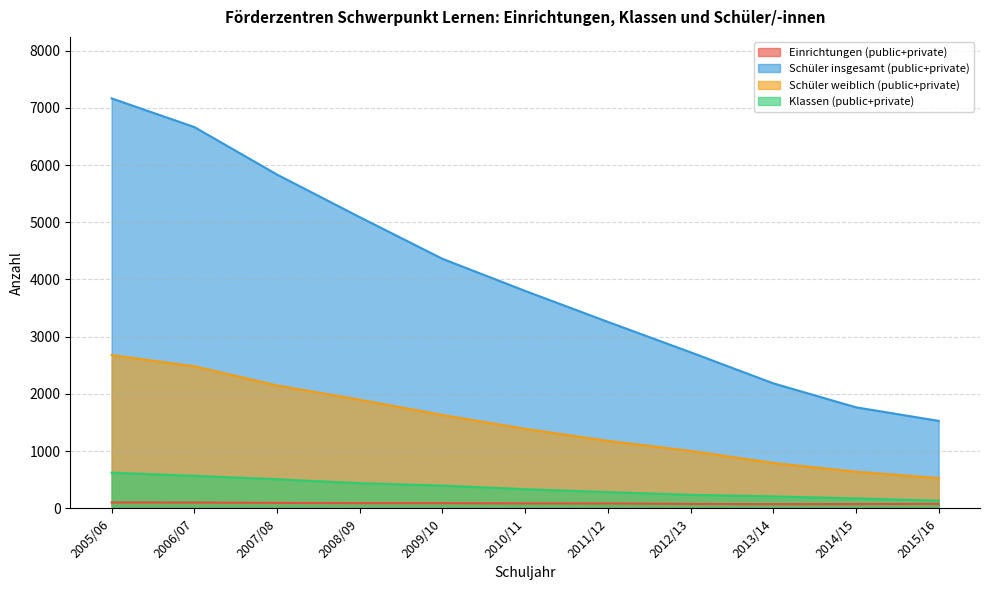

What is the difference between the maximum and minimum values in the Schüler weiblich (public+private) series?

2149